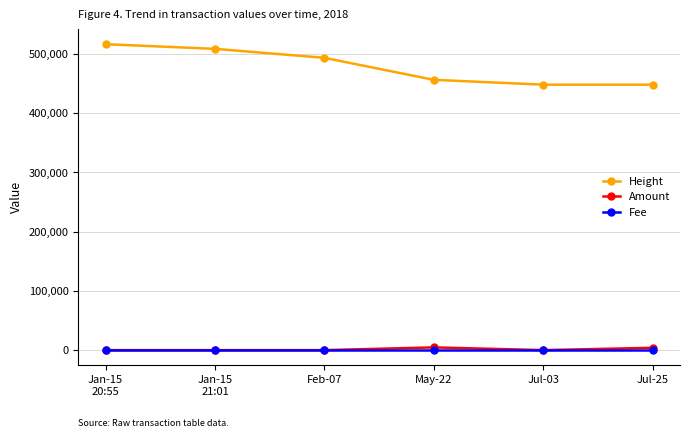

True or false: Height and Amount intersect in this chart.

False